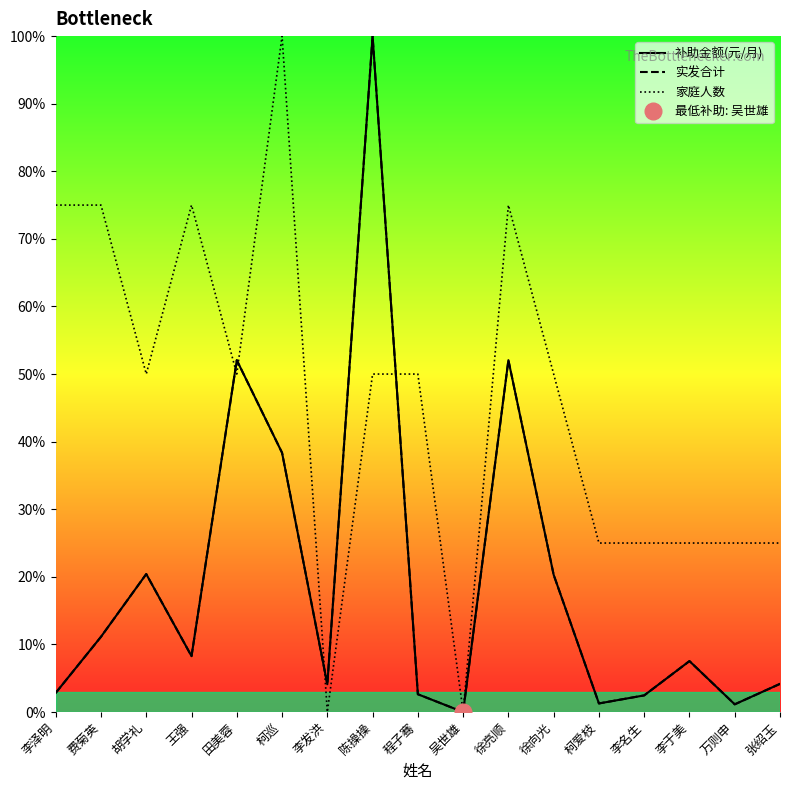

What is the spread (max minus min) of values at 李于美?

17.5